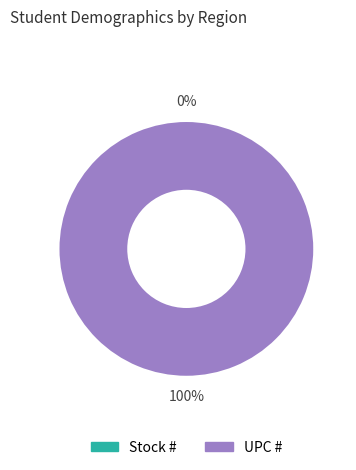

Count the number of slices in the pie.

2